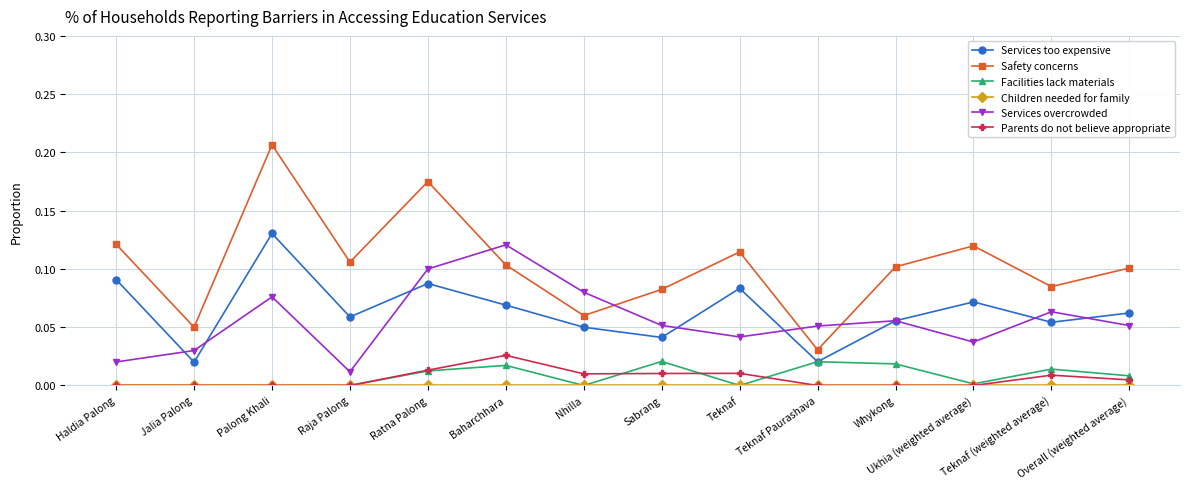

Which series has the largest total across all categories?

Safety concerns